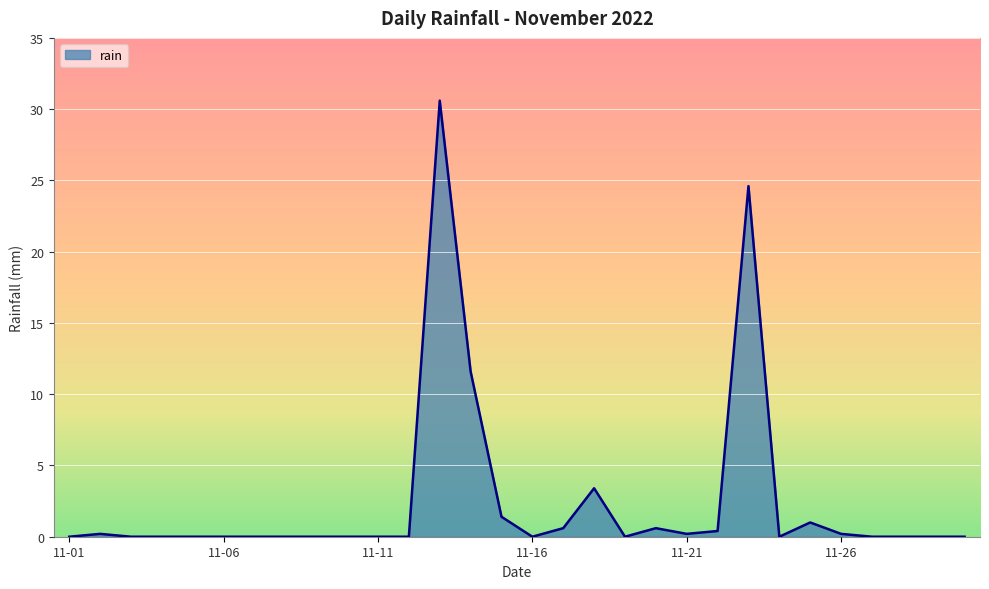

What is the difference between the maximum and minimum values?

30.6